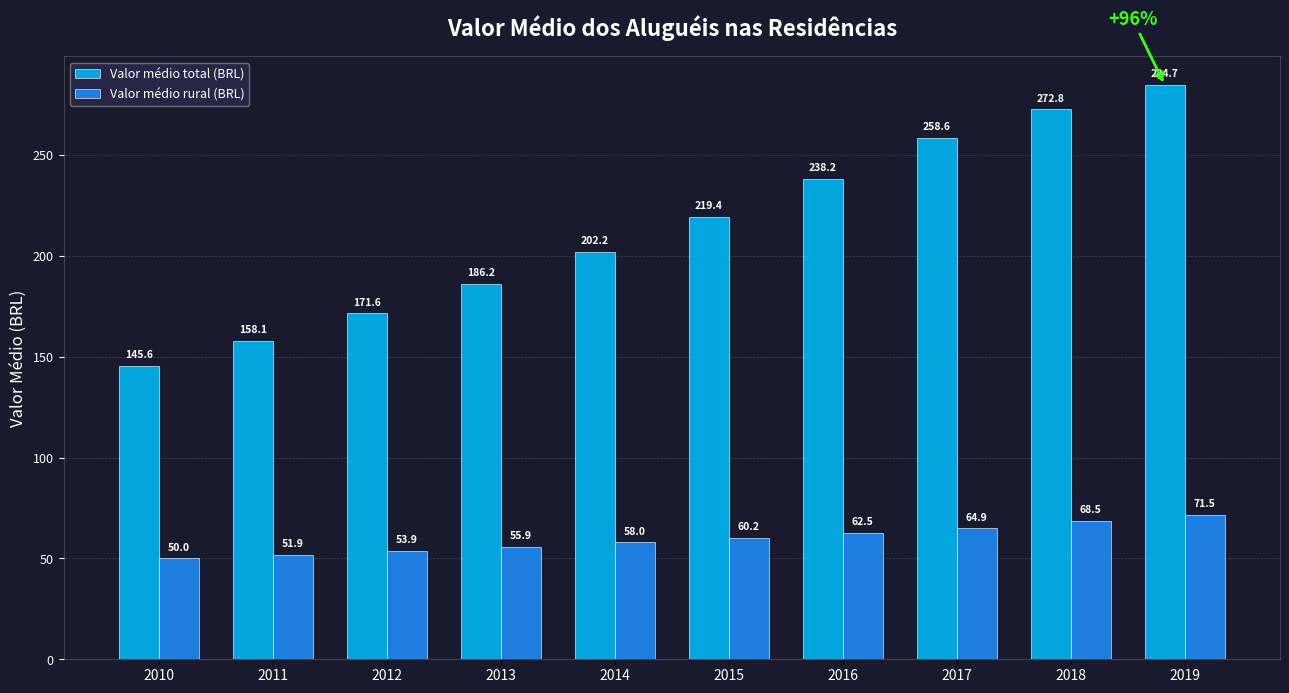

Rank the categories by Valor médio total (BRL) value from lowest to highest.

2010, 2011, 2012, 2013, 2014, 2015, 2016, 2017, 2018, 2019